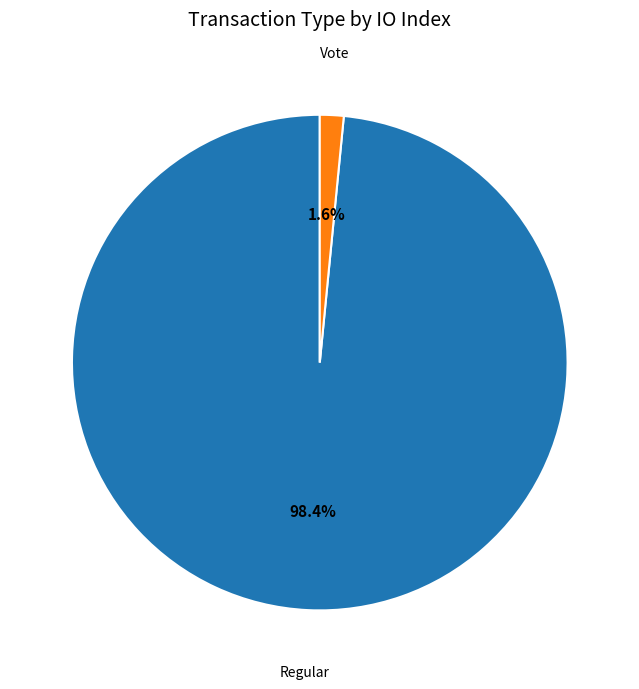

Is there any slice that represents more than half of the pie?

Yes